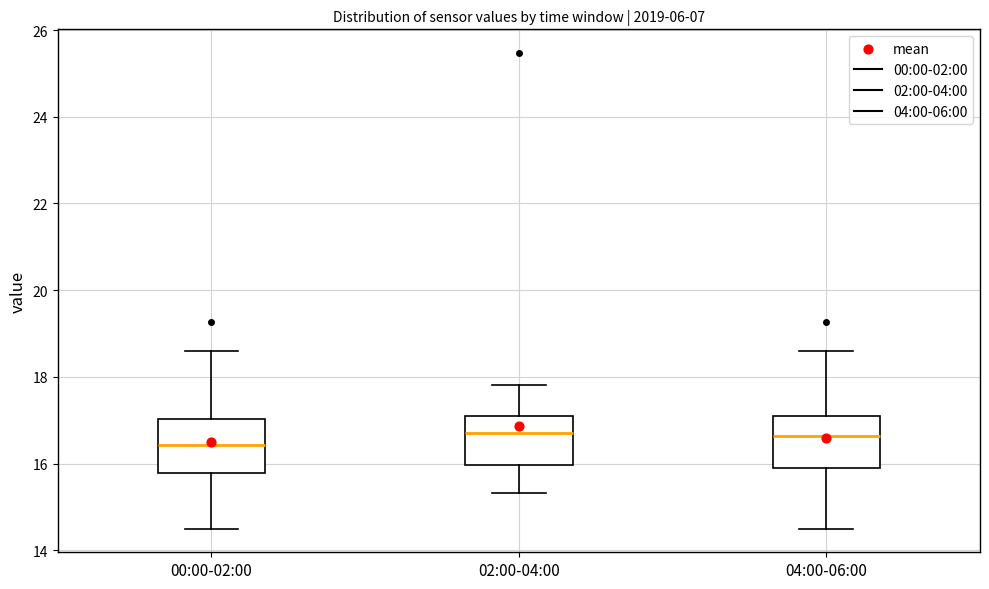

Where is the lower edge of the box for 04:00-06:00 on the y-axis? The values are not printed on the chart, so give them approximately, as read against the axis.

16.0